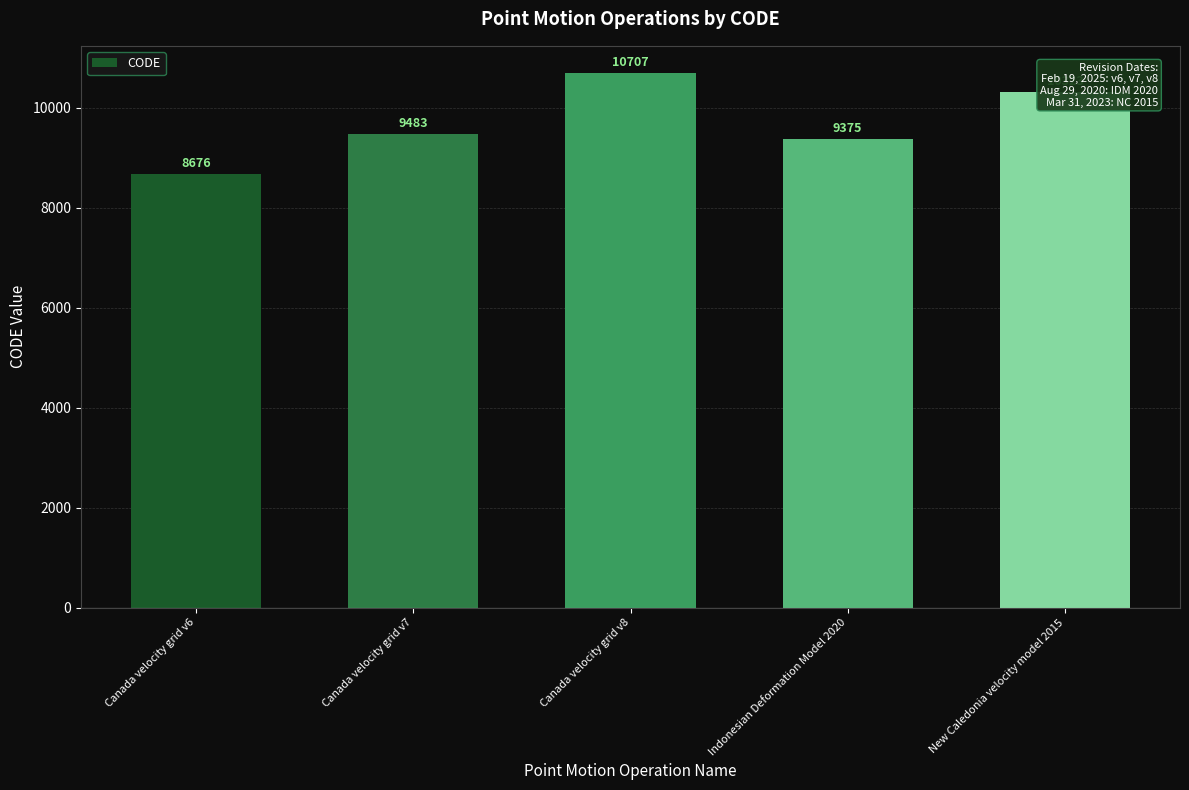

Does the chart contain stacked bars?

No